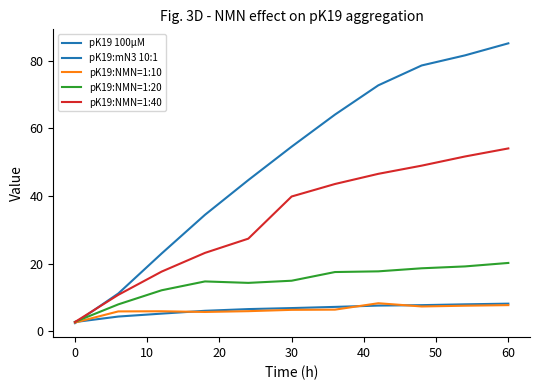

Does the chart have visible grid lines?

No